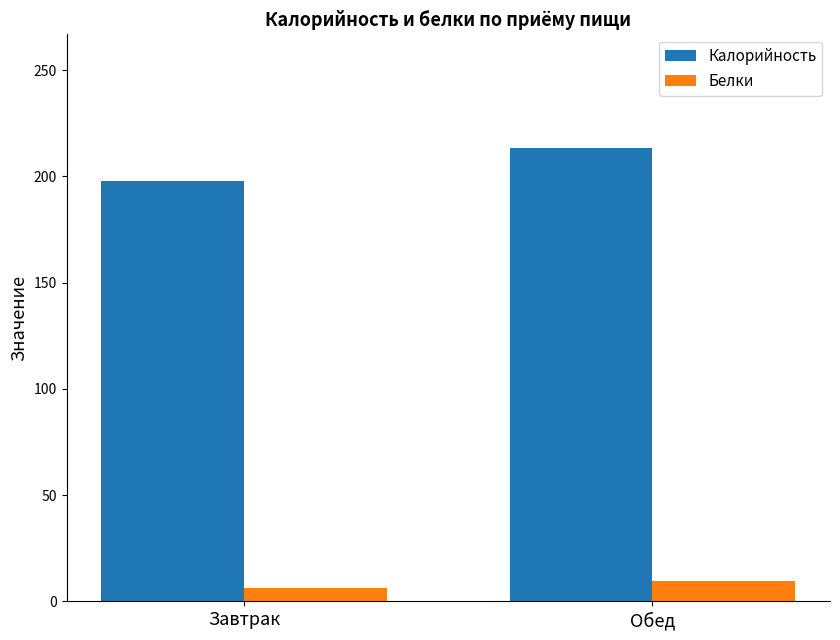

Which category has the lowest value in the Белки series?

Завтрак